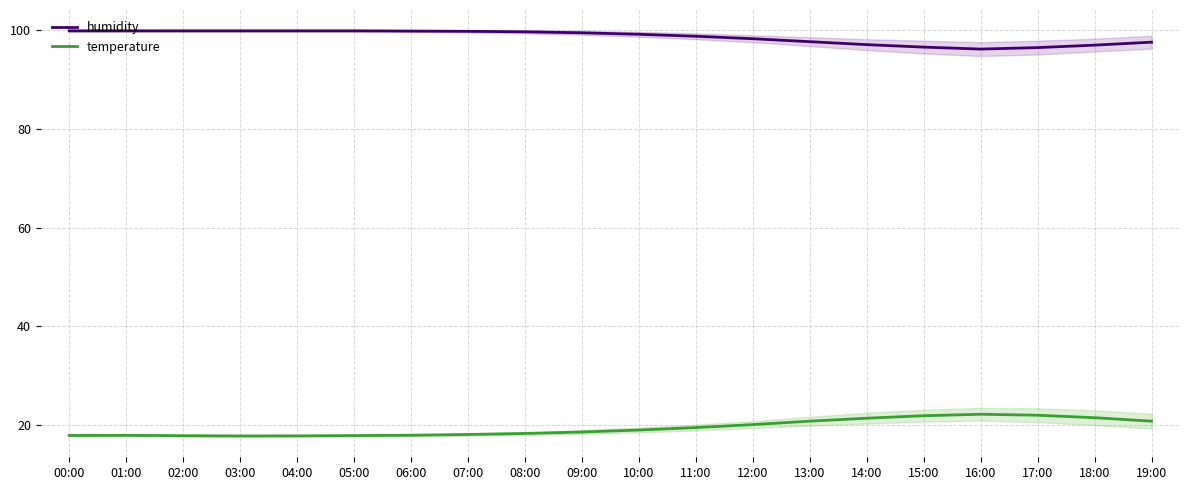

Which has a higher value, 14:00 or 06:00?

06:00